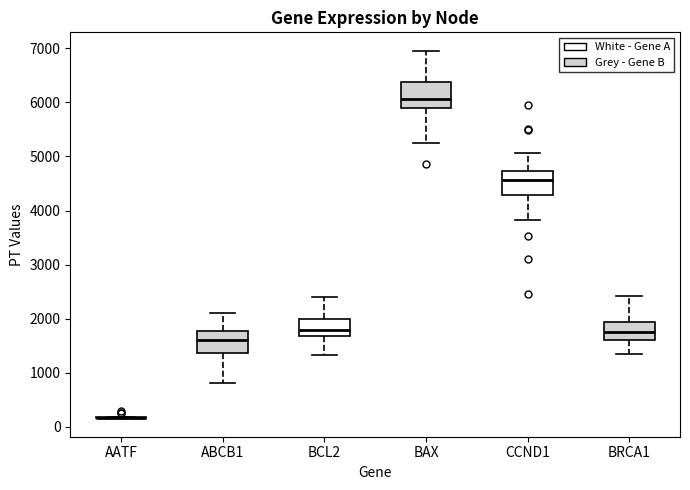

Reading left to right, transcribe this box plot: for each box, give where its median line is, the range the box spans, and where its two whiskers end, as read against the y-axis. The values are not printed on the chart, so give them approximately, as read against the axis.

AATF: box collapsed to a line at 200, whiskers 200 to 200
ABCB1: median 1600, box 1400 to 1800, whiskers 800 to 2100
BCL2: median 1800, box 1700 to 2000, whiskers 1300 to 2400
BAX: median 6100, box 5900 to 6400, whiskers 5200 to 7000
CCND1: median 4600, box 4300 to 4700, whiskers 3800 to 5100
BRCA1: median 1800, box 1600 to 1900, whiskers 1300 to 2400